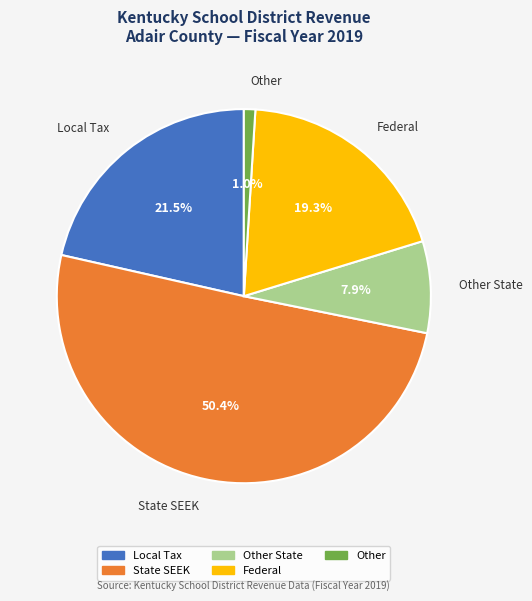

Which slice is the smallest?

Other